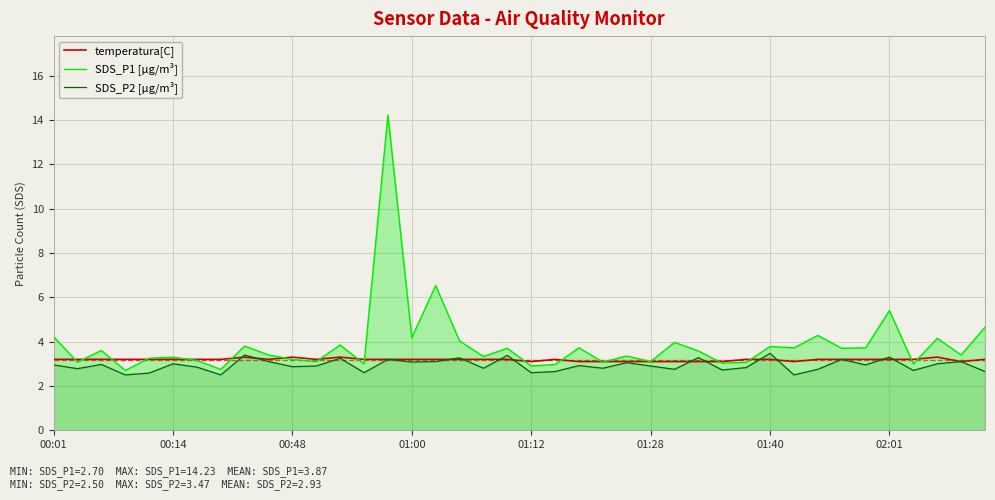

What are all the series names shown in the legend?

temperatura[C], SDS_P1 [µg/m³], SDS_P2 [µg/m³]